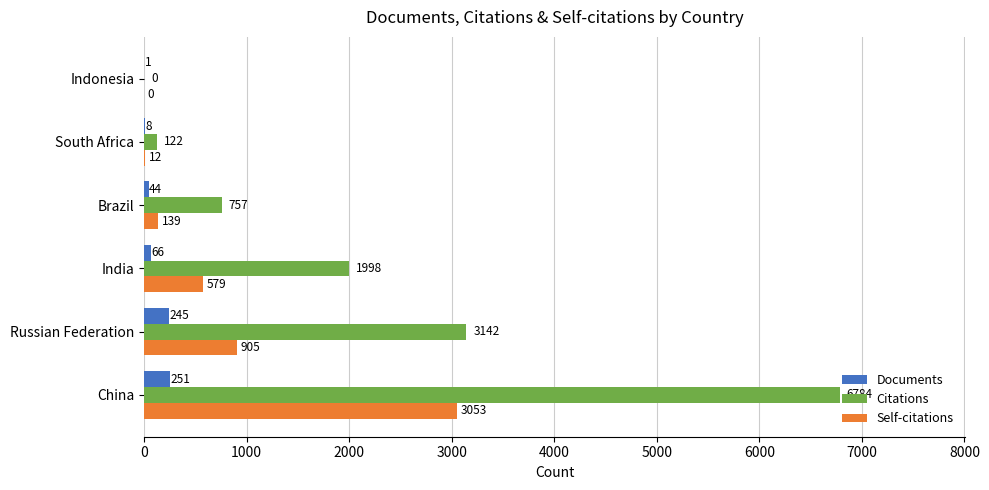

Between India and South Africa, which series saw the biggest shift?

Citations